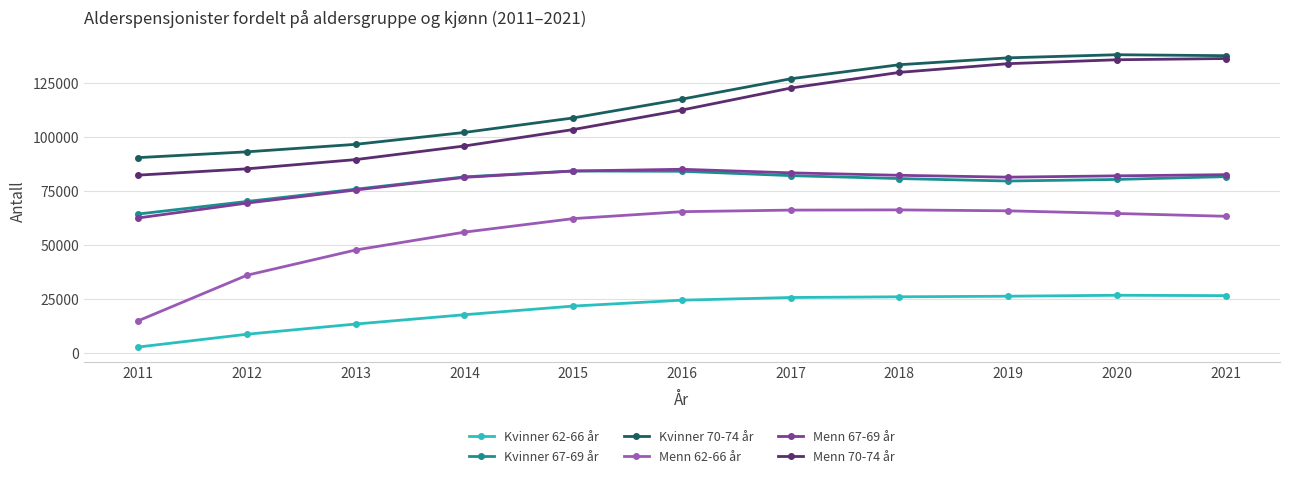

How many categories are shown in the chart?

11